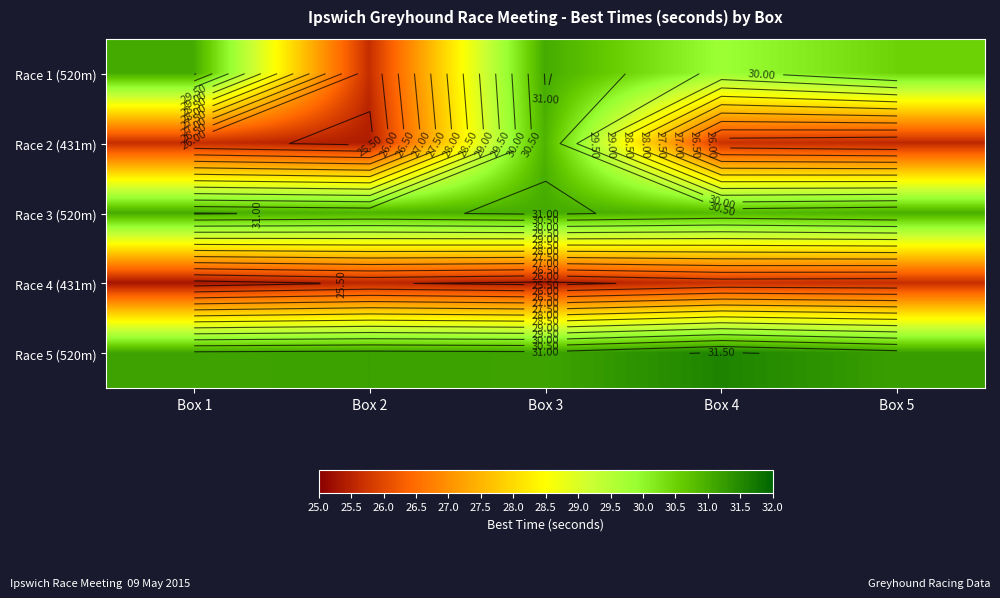

What is the difference between the second highest and minimum values in the Race 3 (520m) series?

0.2